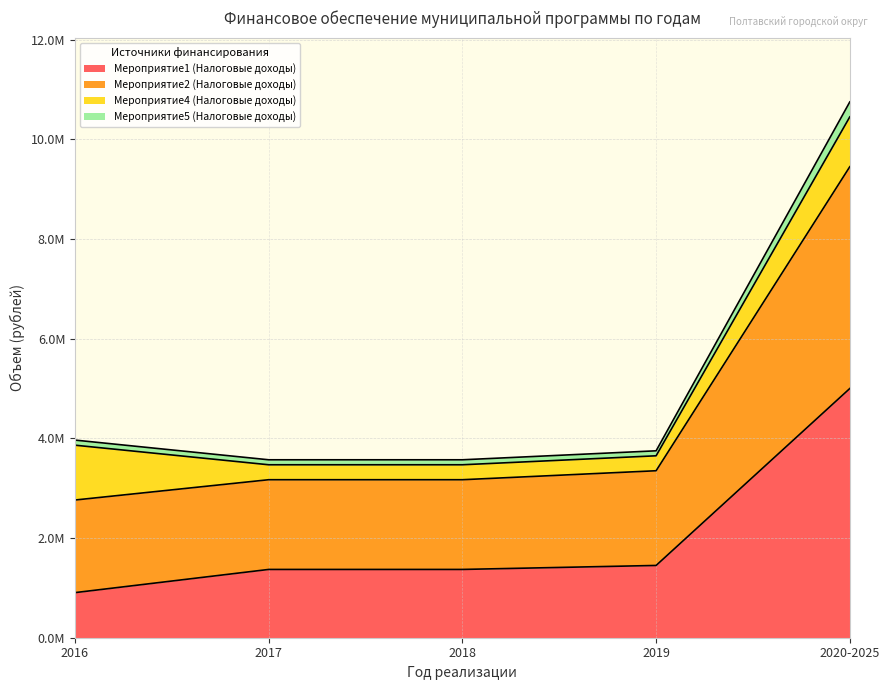

Where does the Мероприятие1 (Налоговые доходы) series first go above 1370000?

2019